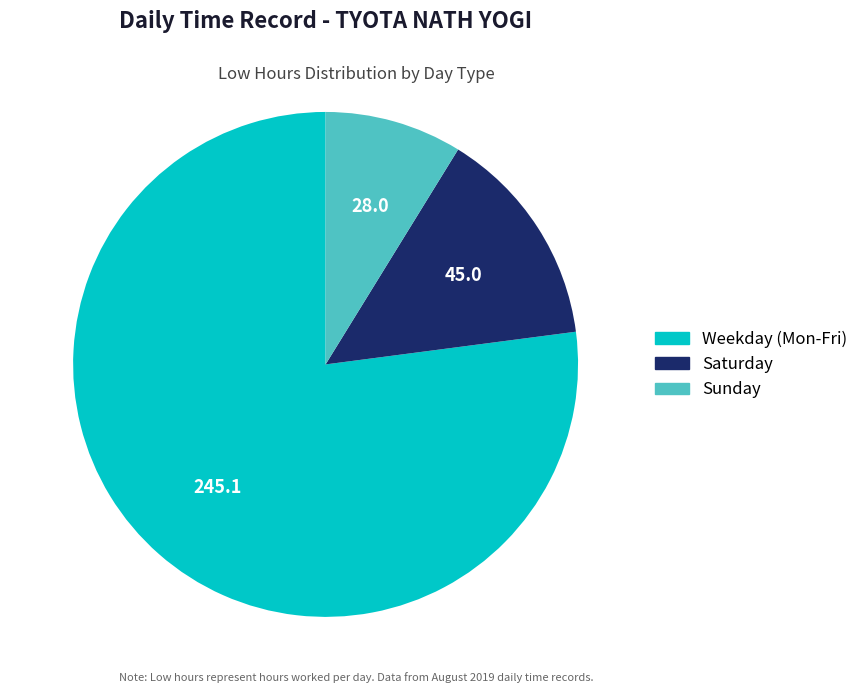

Is there any slice that represents more than half of the pie?

Yes